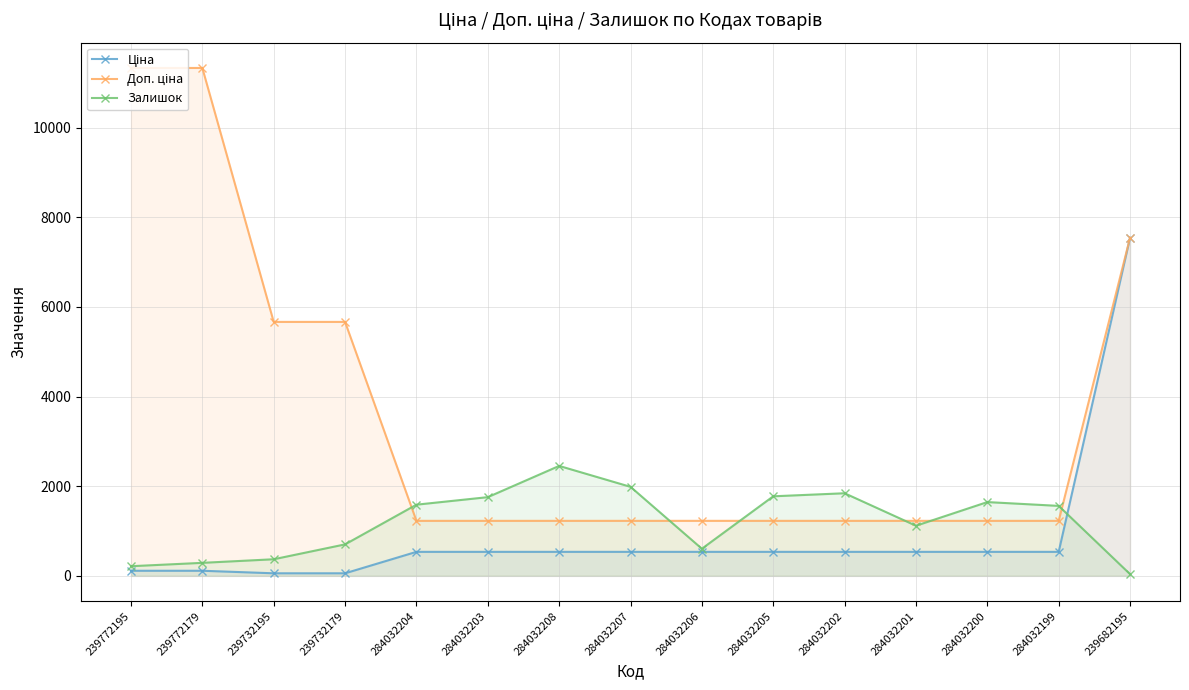

True or false: Доп. ціна and Залишок cross at least once.

True